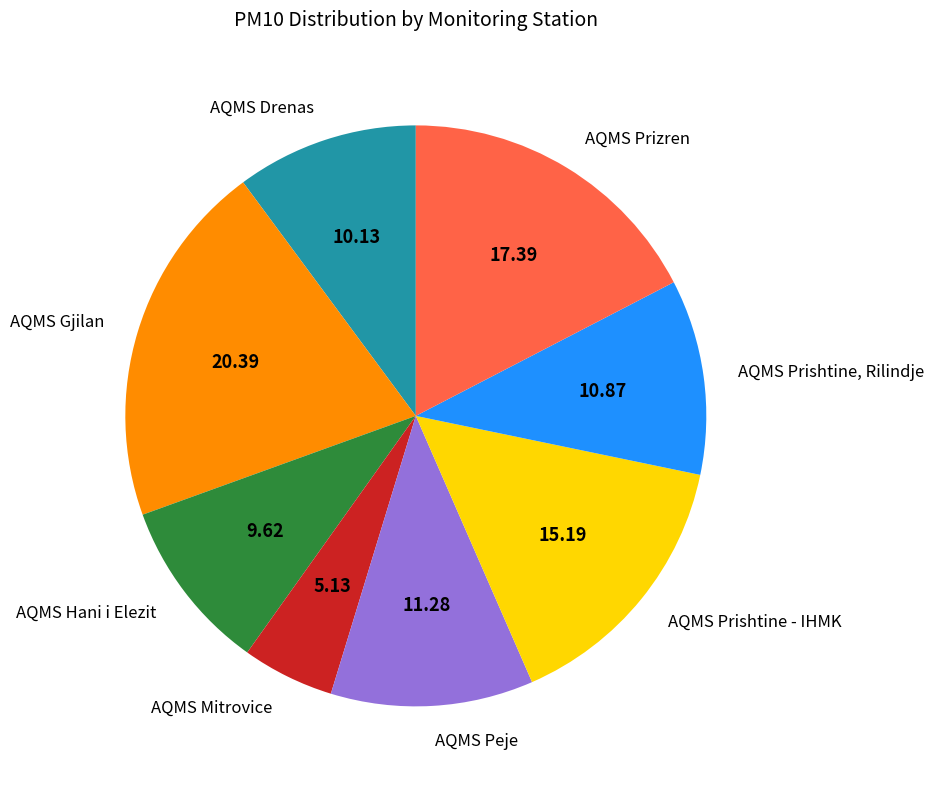

Rank the categories by value from highest to lowest.

AQMS Gjilan, AQMS Prizren, AQMS Prishtine - IHMK, AQMS Peje, AQMS Prishtine, Rilindje, AQMS Drenas, AQMS Hani i Elezit, AQMS Mitrovice